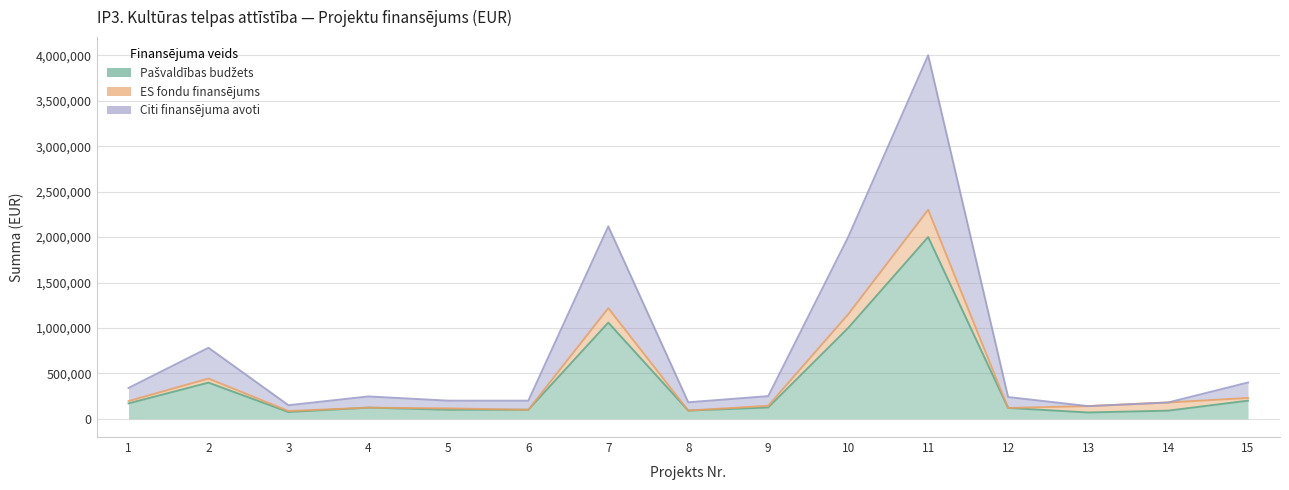

Between 7 and 4, which is larger?

7